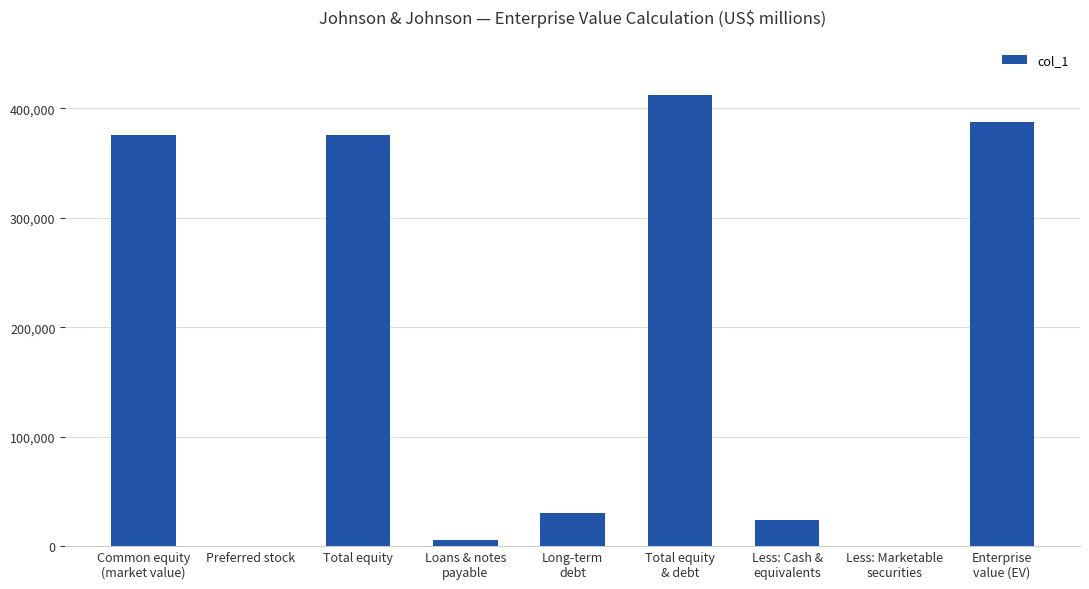

Where does the data first go above 30651?

Common equity
(market value)